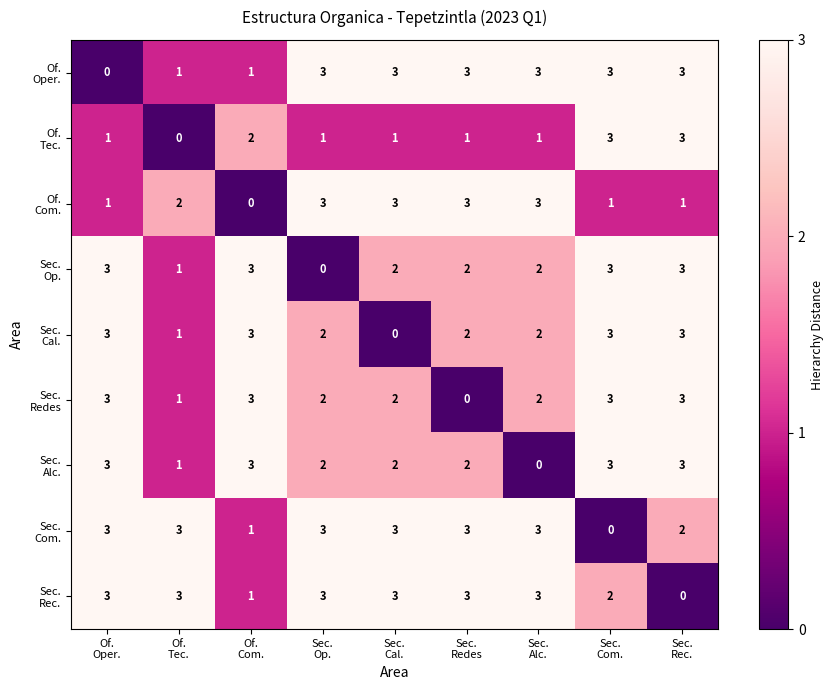

What is the maximum value shown in the chart?

3